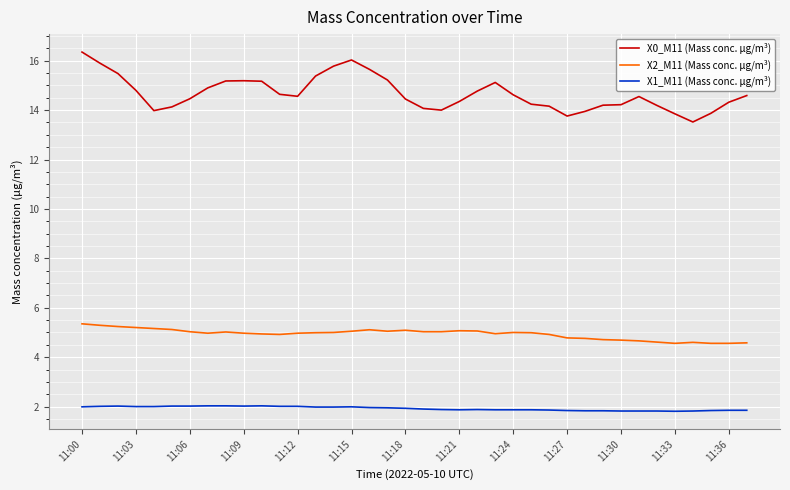

Does the chart display data point markers on the line(s)?

No